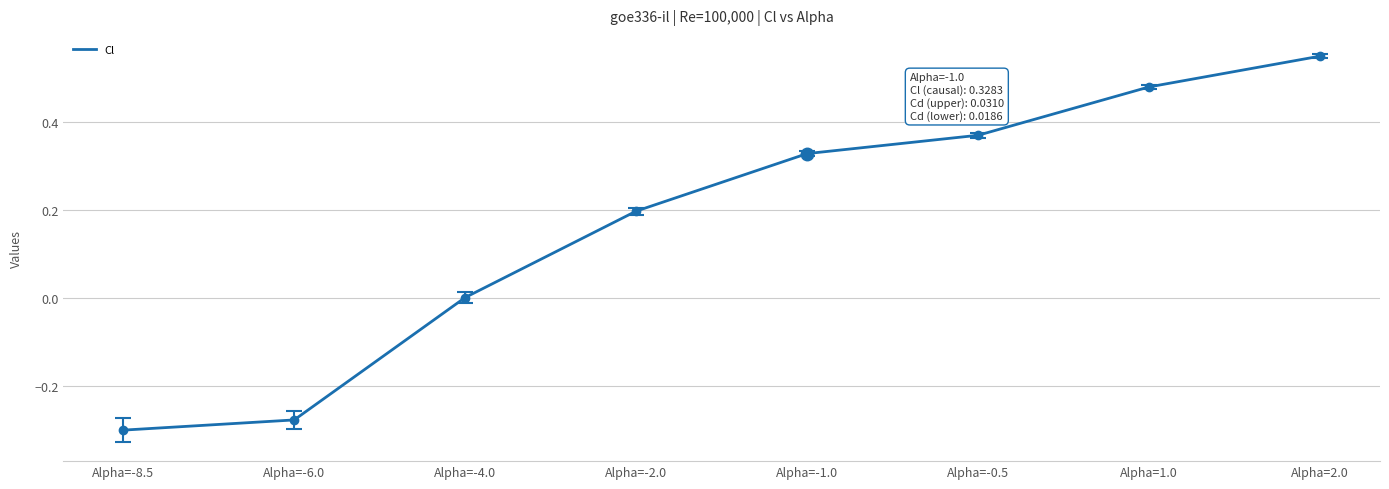

Which label corresponds to the largest value in the chart?

Alpha=2.0